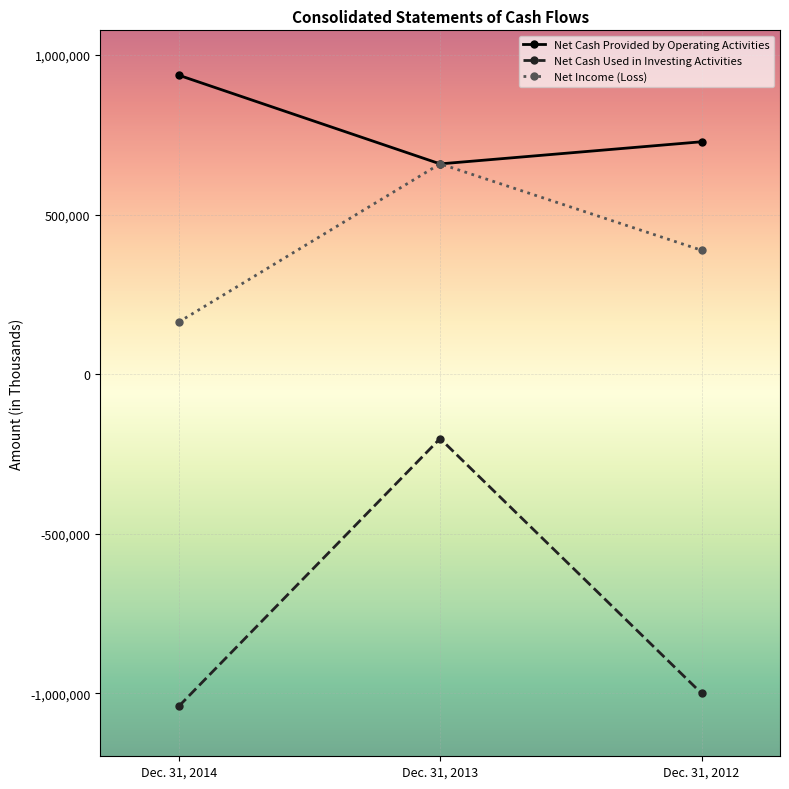

What is the maximum value shown in the chart?

936780